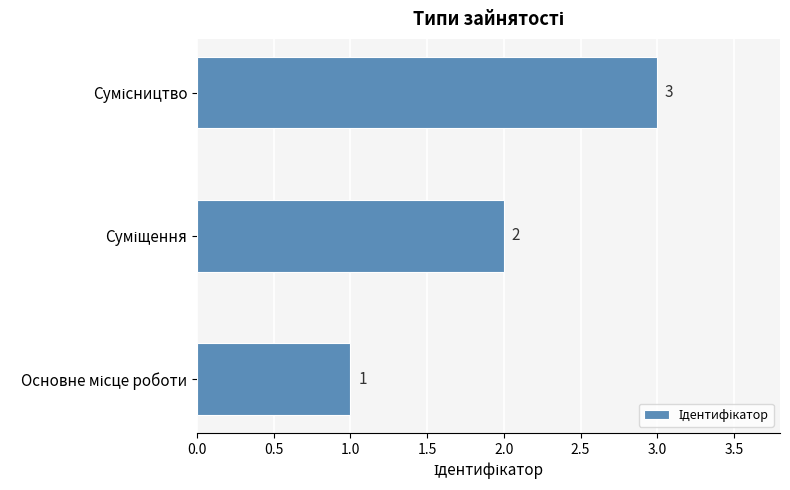

How many values are between 1 and 3?

3